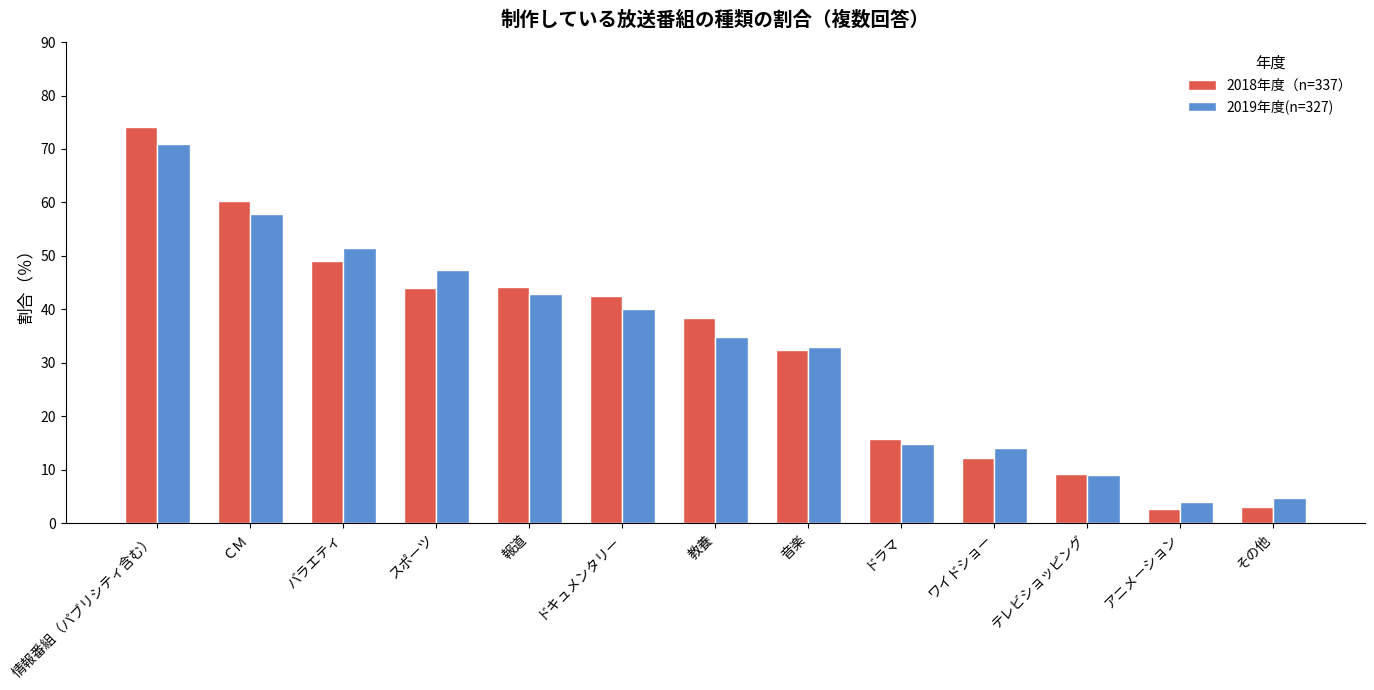

What is the minimum value for 2018年度（n=337）?

2.7